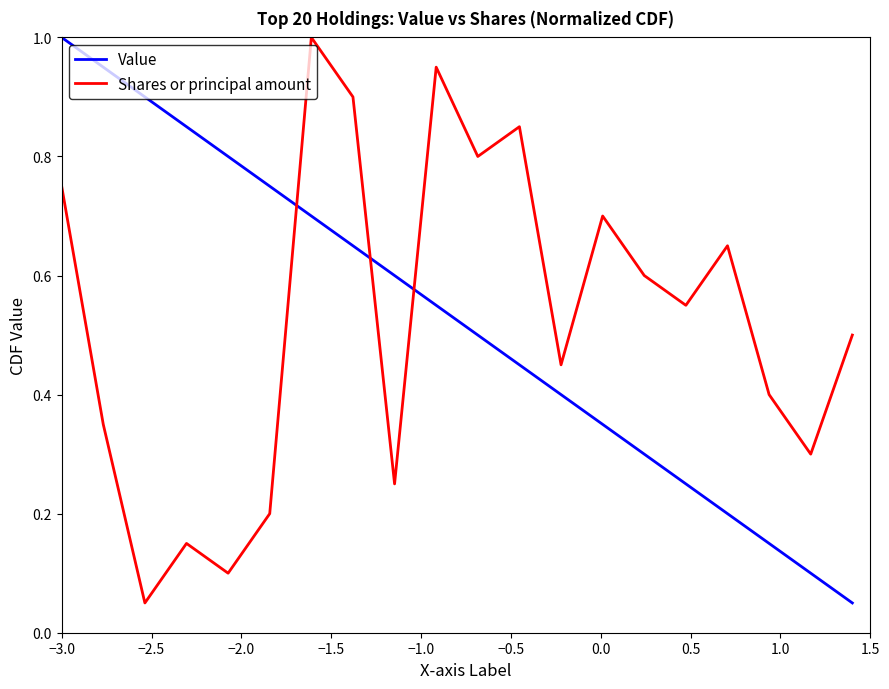

True or false: Value and Shares or principal amount cross at least once.

True